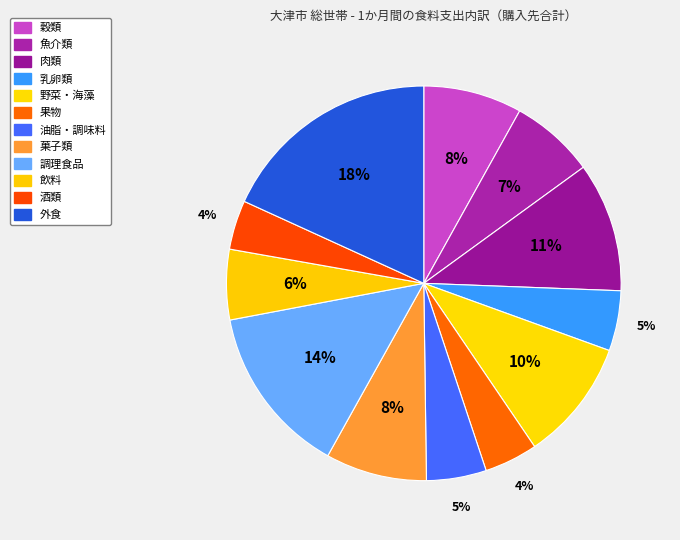

Approximately how many times larger is the value at 乳卵類 compared to 野菜・海藻?

0.5